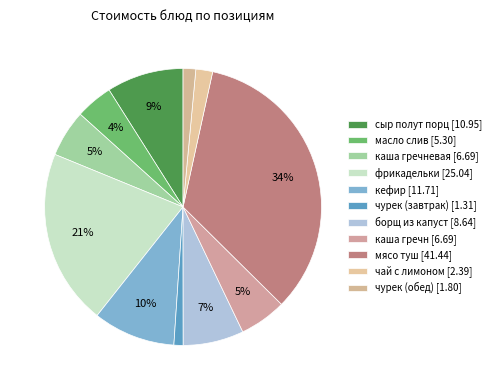

Rank the categories by value from lowest to highest.

чурек (завтрак), чурек (обед), чай с лимоном, масло слив, каша гречневая, каша гречн, борщ из капуст, сыр полут порц, кефир, фрикадельки, мясо туш